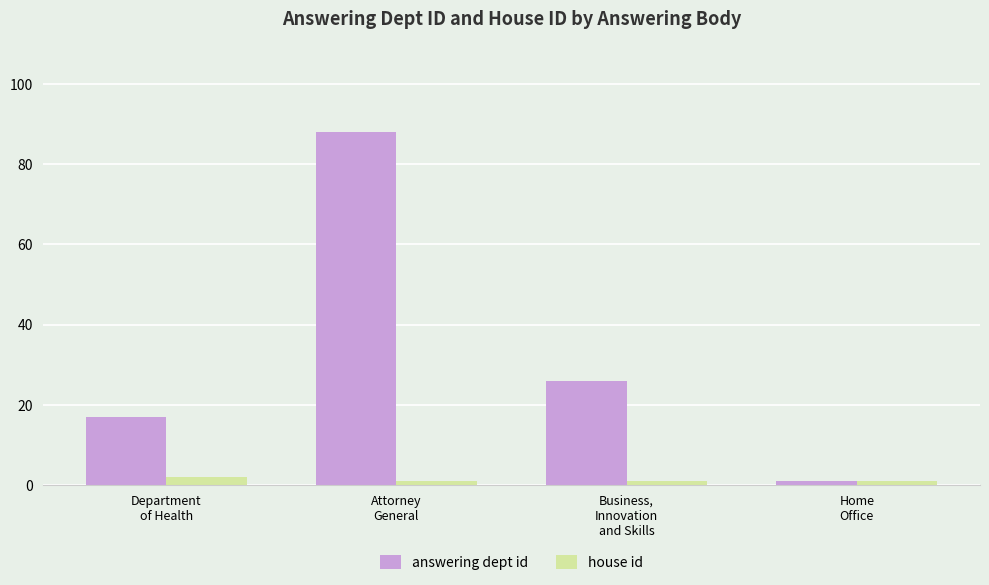

Reading right to left, transcribe all the data shown in this chart.

answering dept id: 1	26	88	17
house id: 1	1	1	2